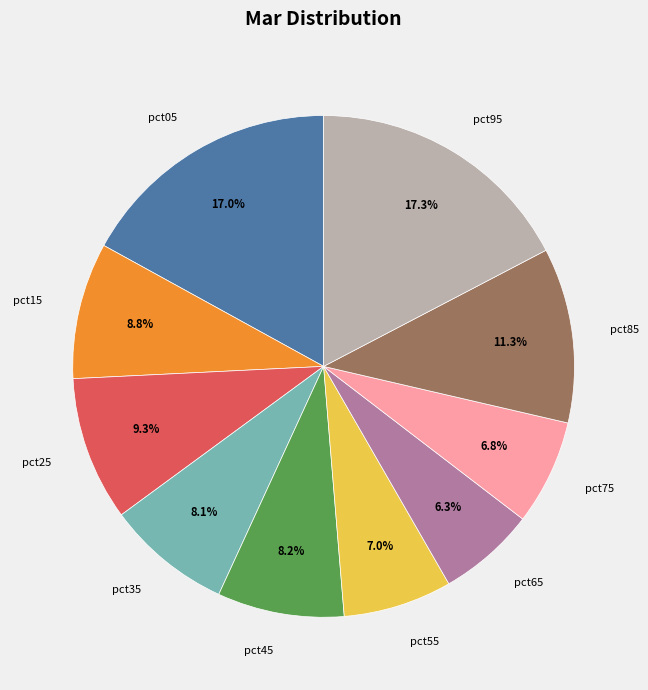

Is there a majority slice in this chart?

No